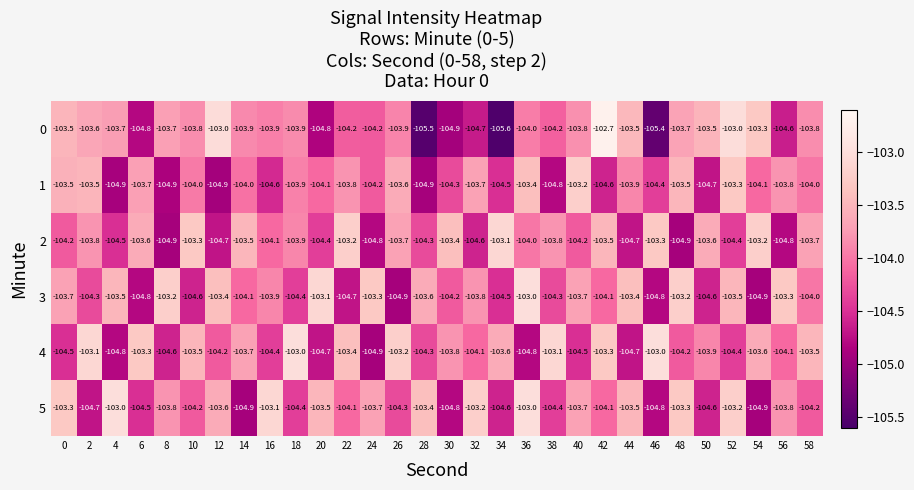

Between 32 and 50, which series saw the biggest shift?

5